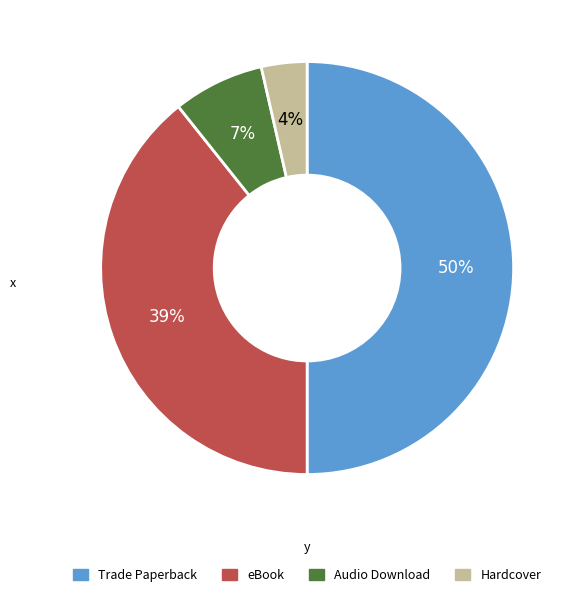

What is the smallest slice in the pie chart?

Hardcover